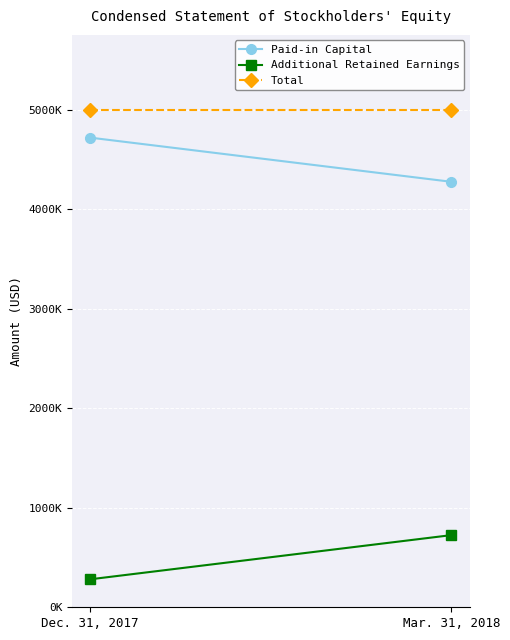

Which series changed the most between Dec. 31, 2017 and Mar. 31, 2018?

Paid-in Capital